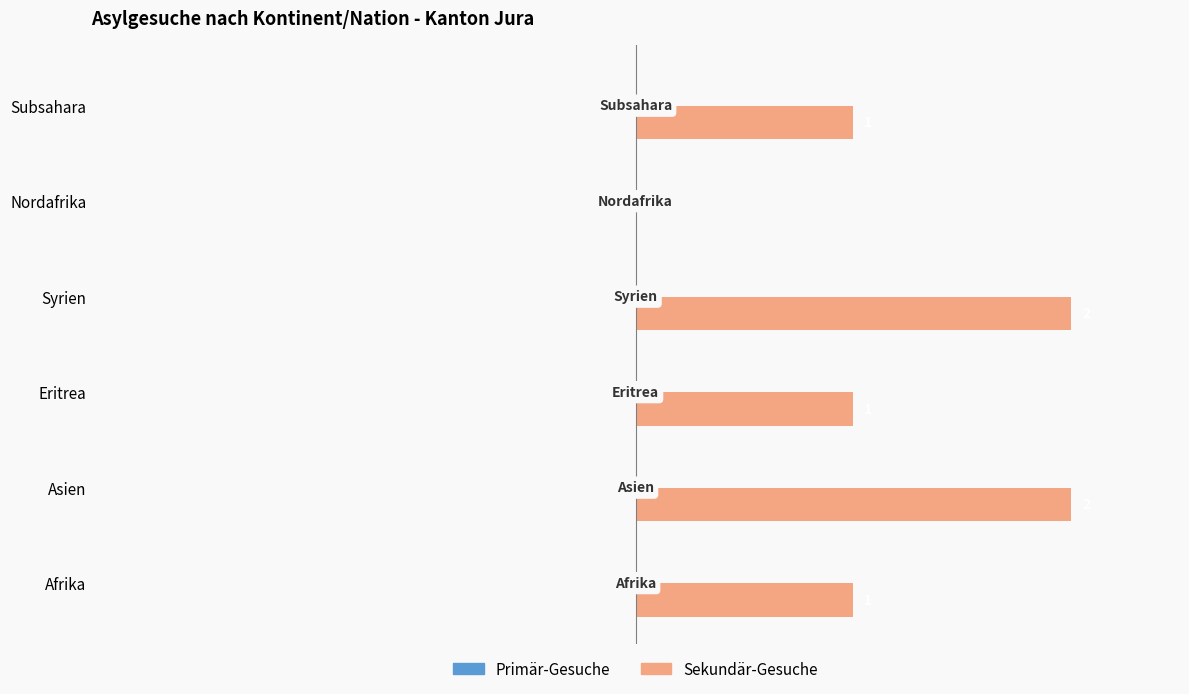

Which has a higher value, Afrika or Nordafrika?

Afrika